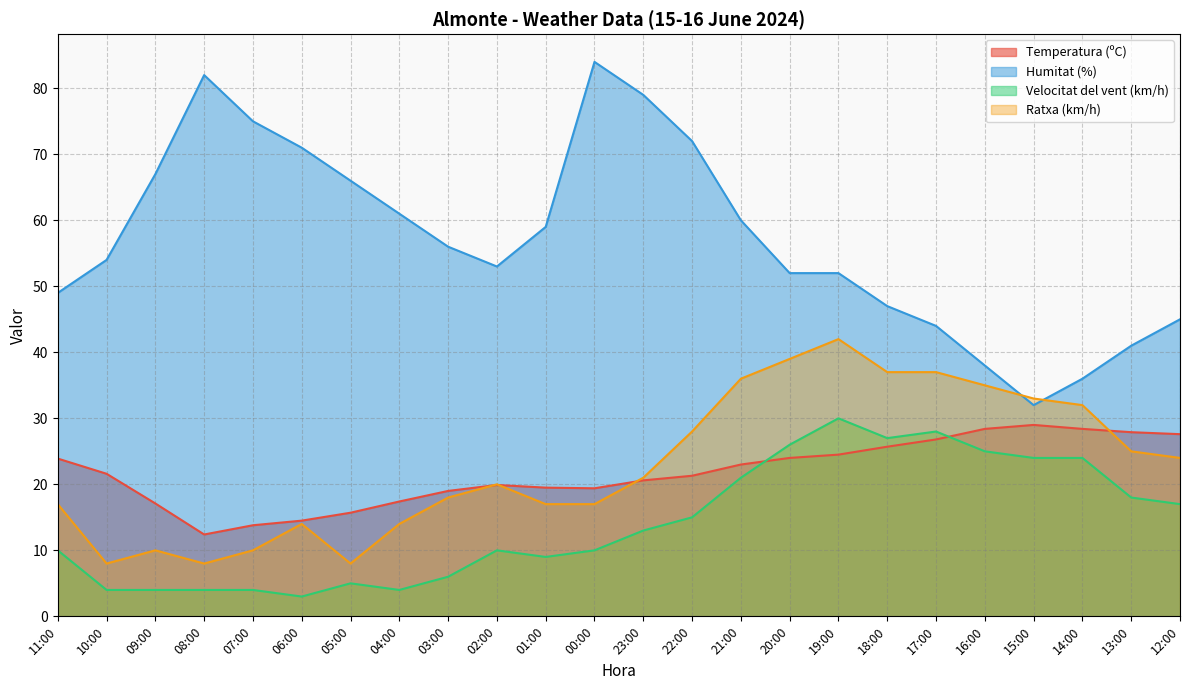

At which label is Ratxa (km/h) closest to 25?

13:00